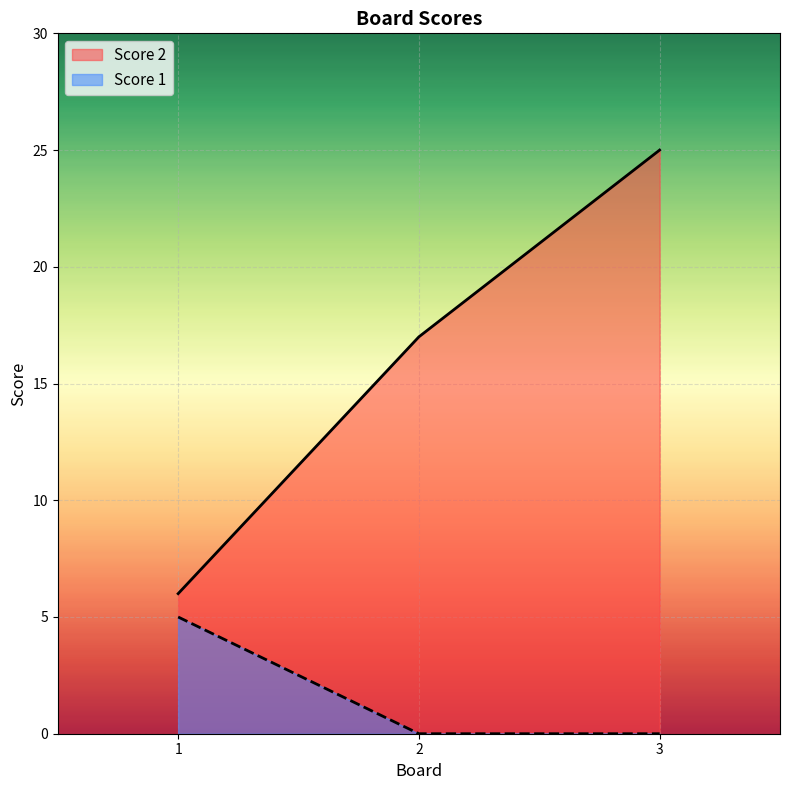

What is the difference between the second highest and minimum values in the Score 2 series?

11